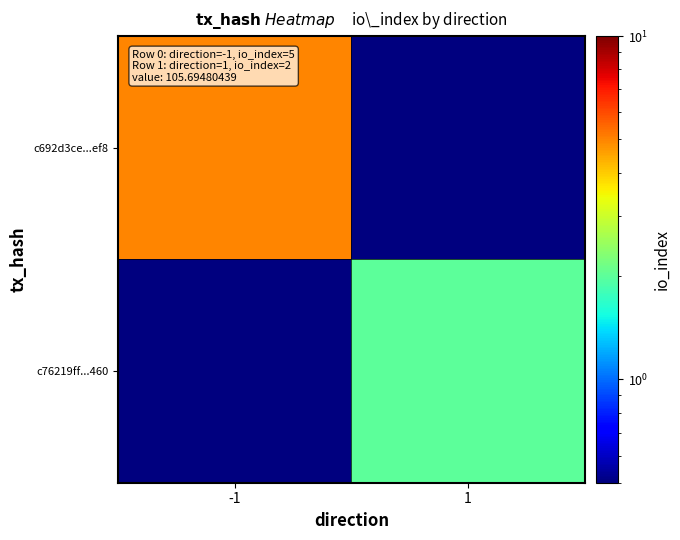

Which series changed the most between -1 and 1?

c692d3ce...ef8